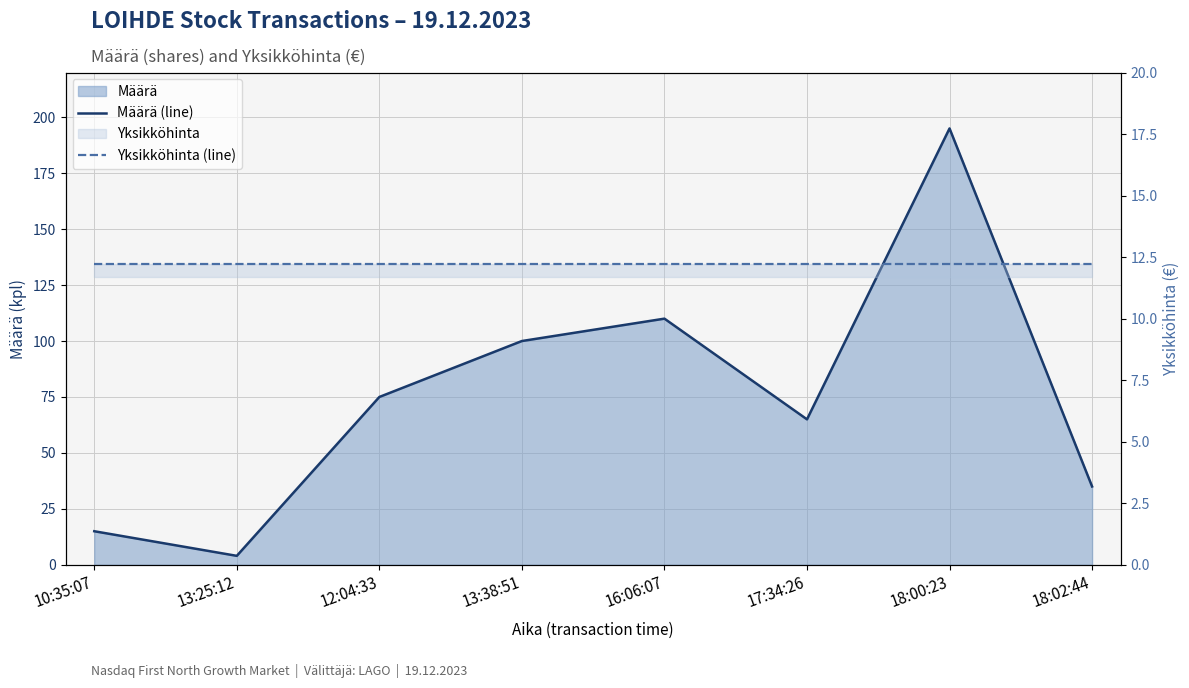

Is it true that Määrä (line) equals 2.4 at 13:25:12?

False